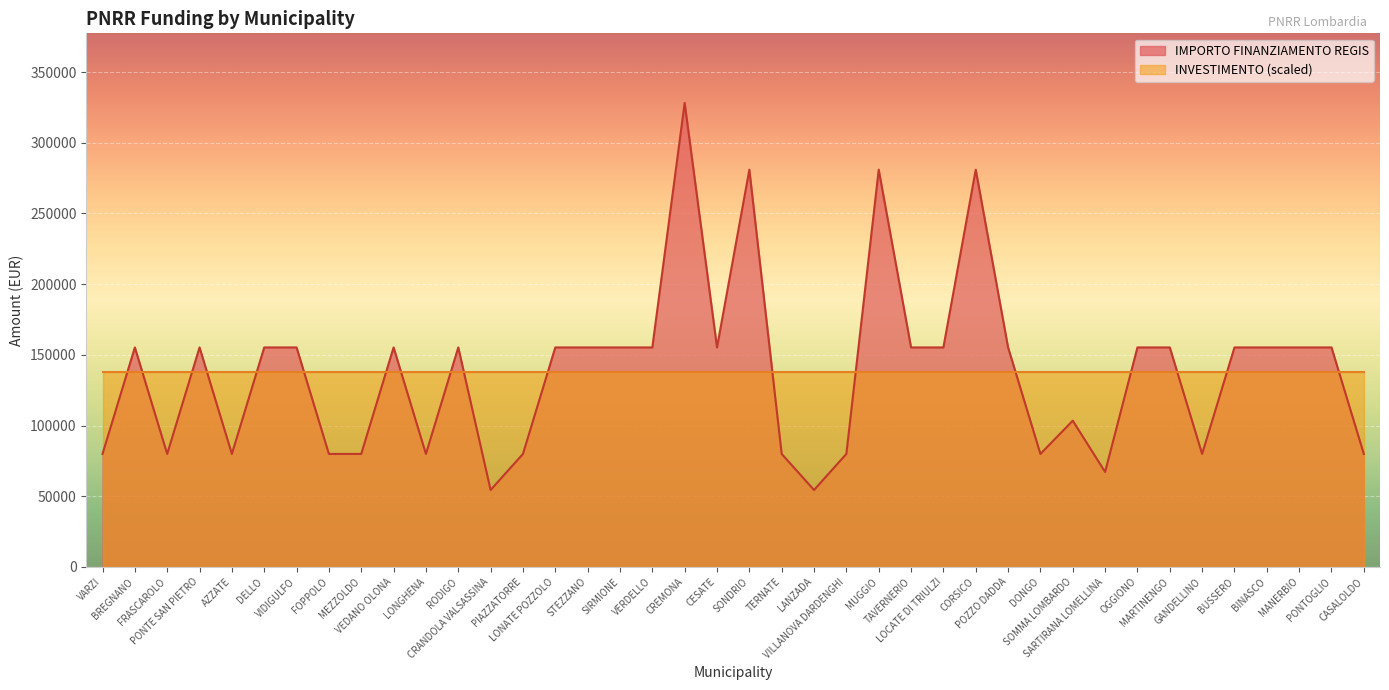

Approximately how many times larger is the value at GANDELLINO compared to CREMONA?

0.2